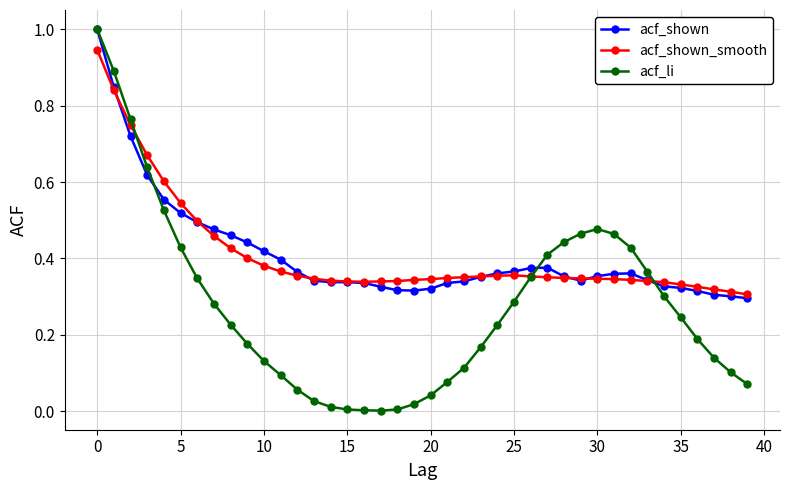

What is the greatest value displayed?

1.0